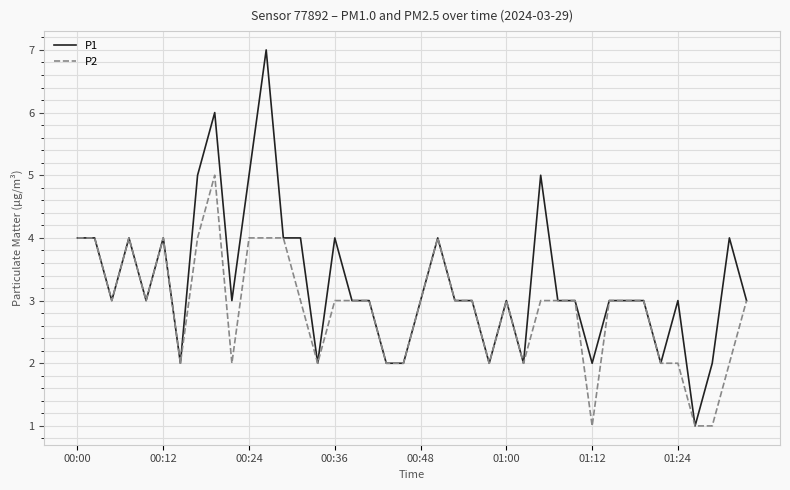

Rank the series by their maximum value, from highest to lowest.

P1, P2